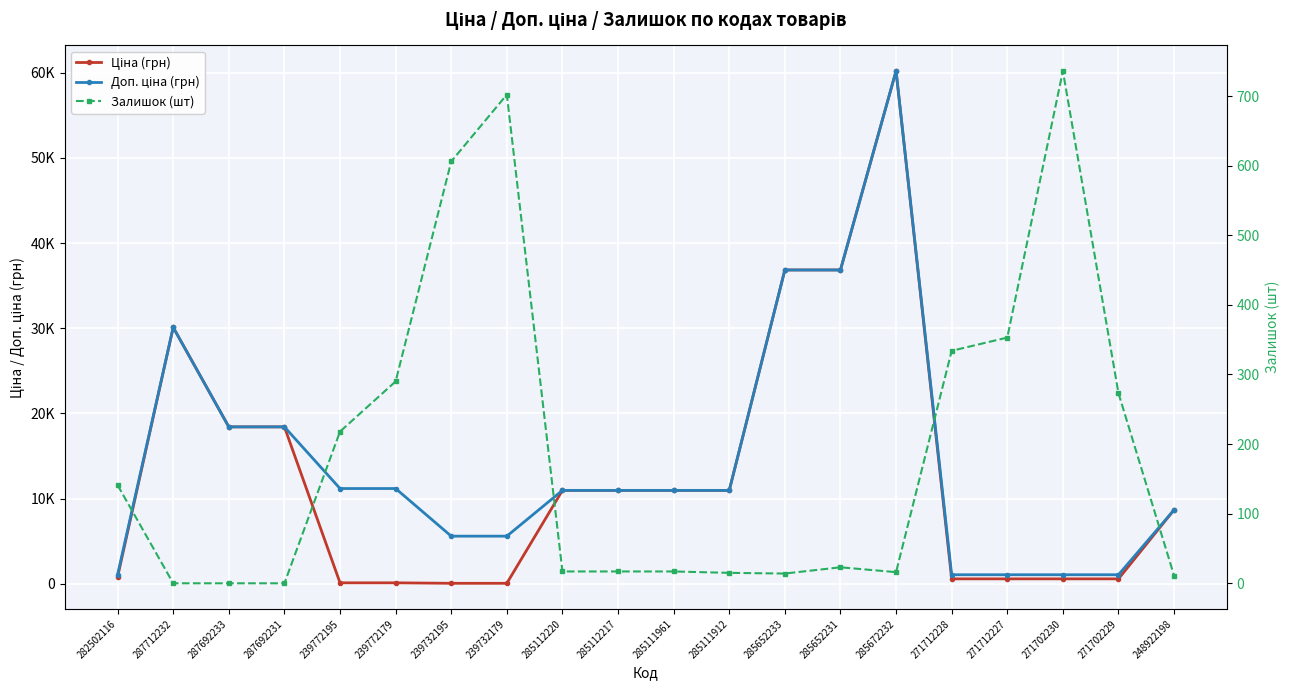

Which category has the lowest value in the Доп. ціна (грн) series?

271712228